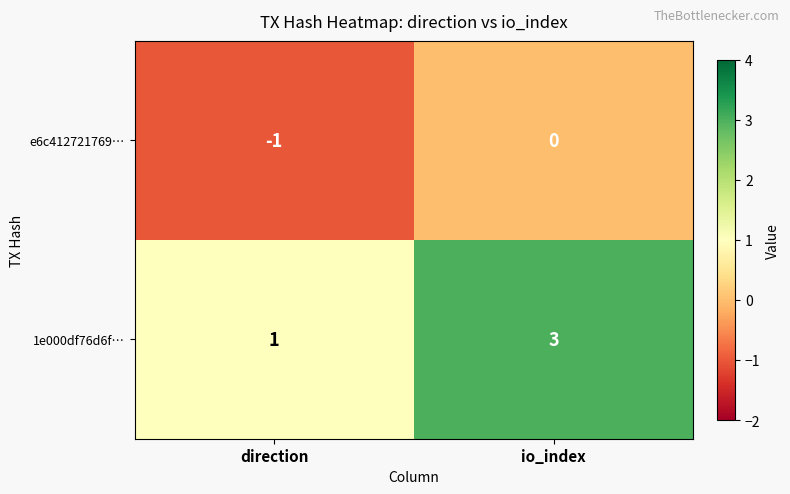

Between direction and io_index, which series saw the biggest shift?

1e000df76d6f…